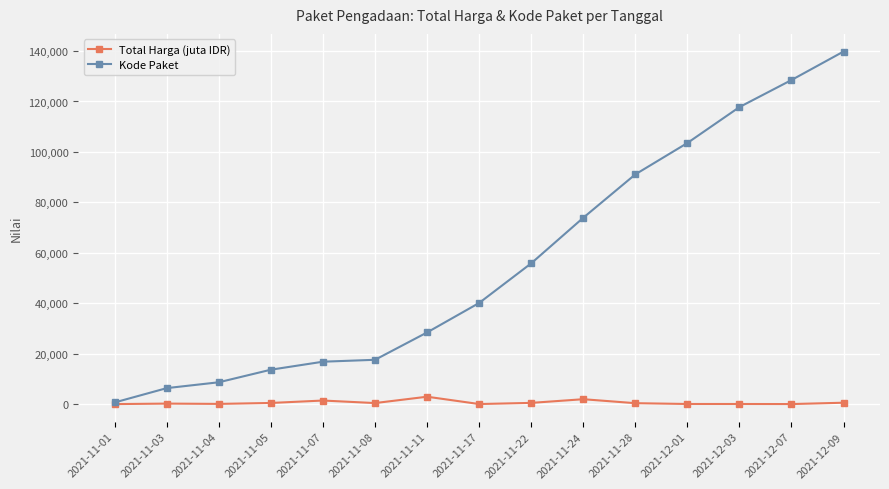

The value of Total Harga (juta IDR) at 2021-12-07 is 27.4. True or false?

True